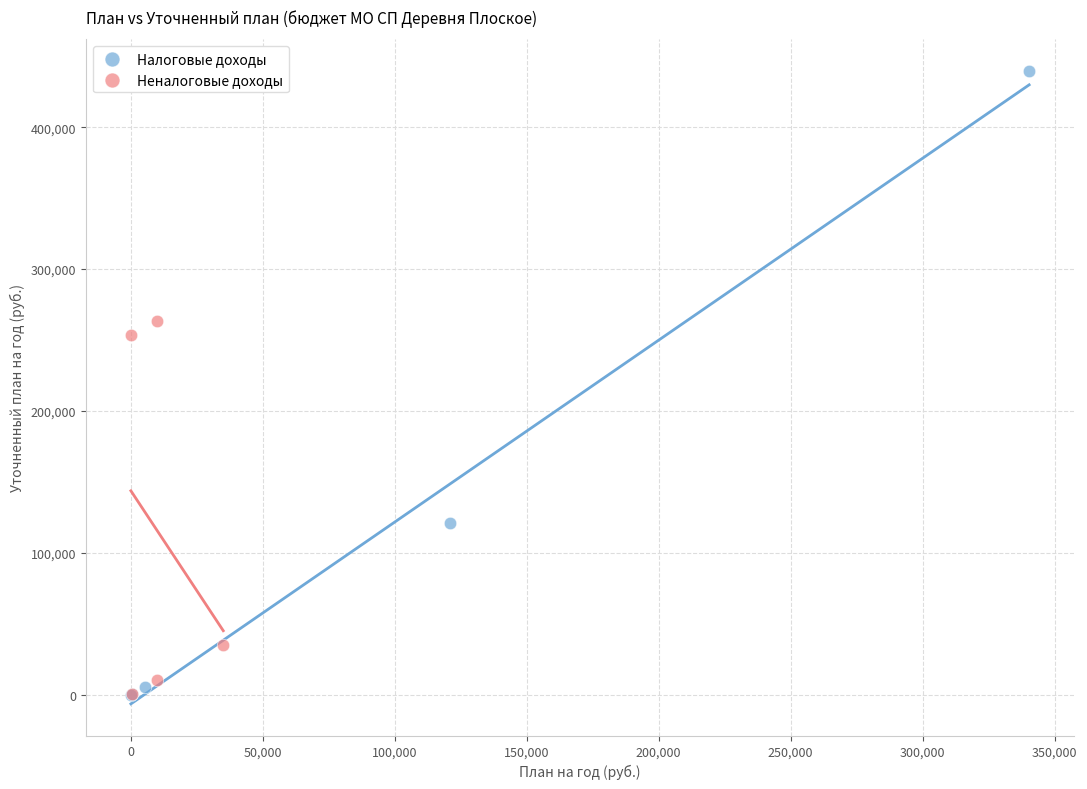

Which series reaches the maximum Y coordinate?

Налоговые доходы